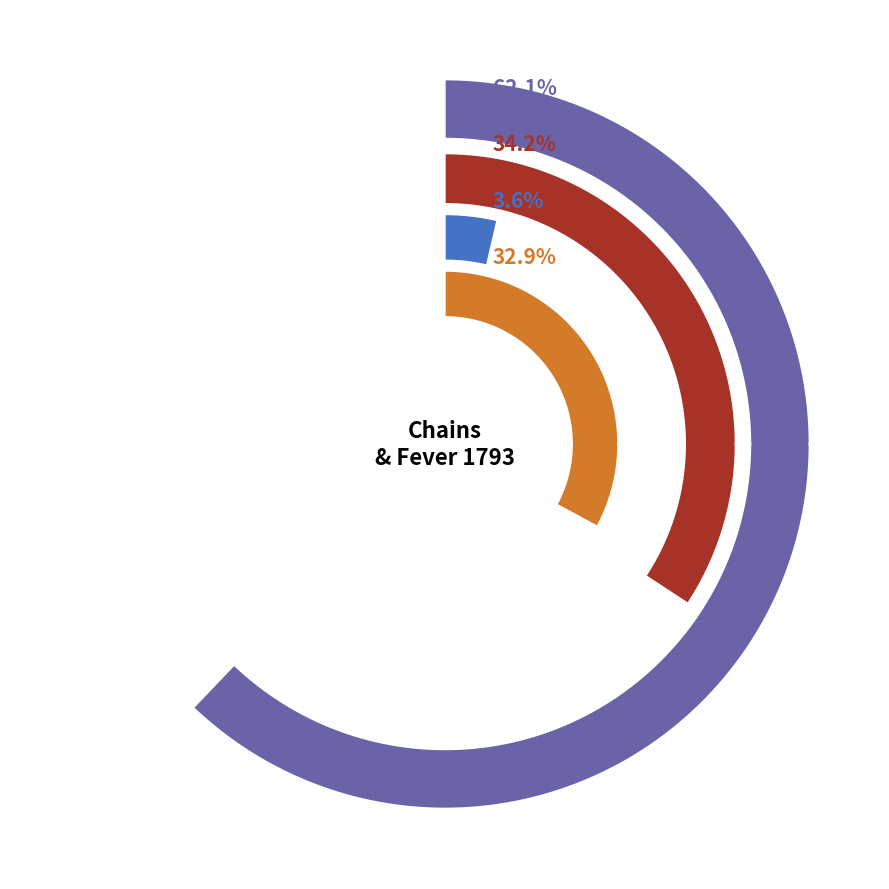

Which has a higher value, Chains or Fever 1793?

Chains